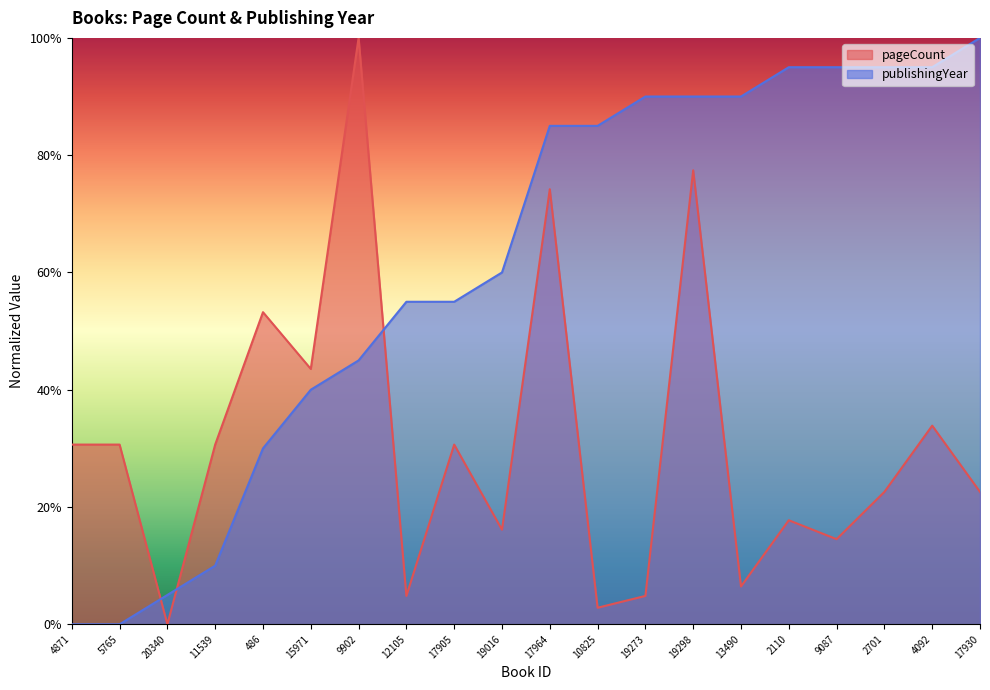

After their last crossing, which series has the higher values: pageCount or publishingYear?

publishingYear